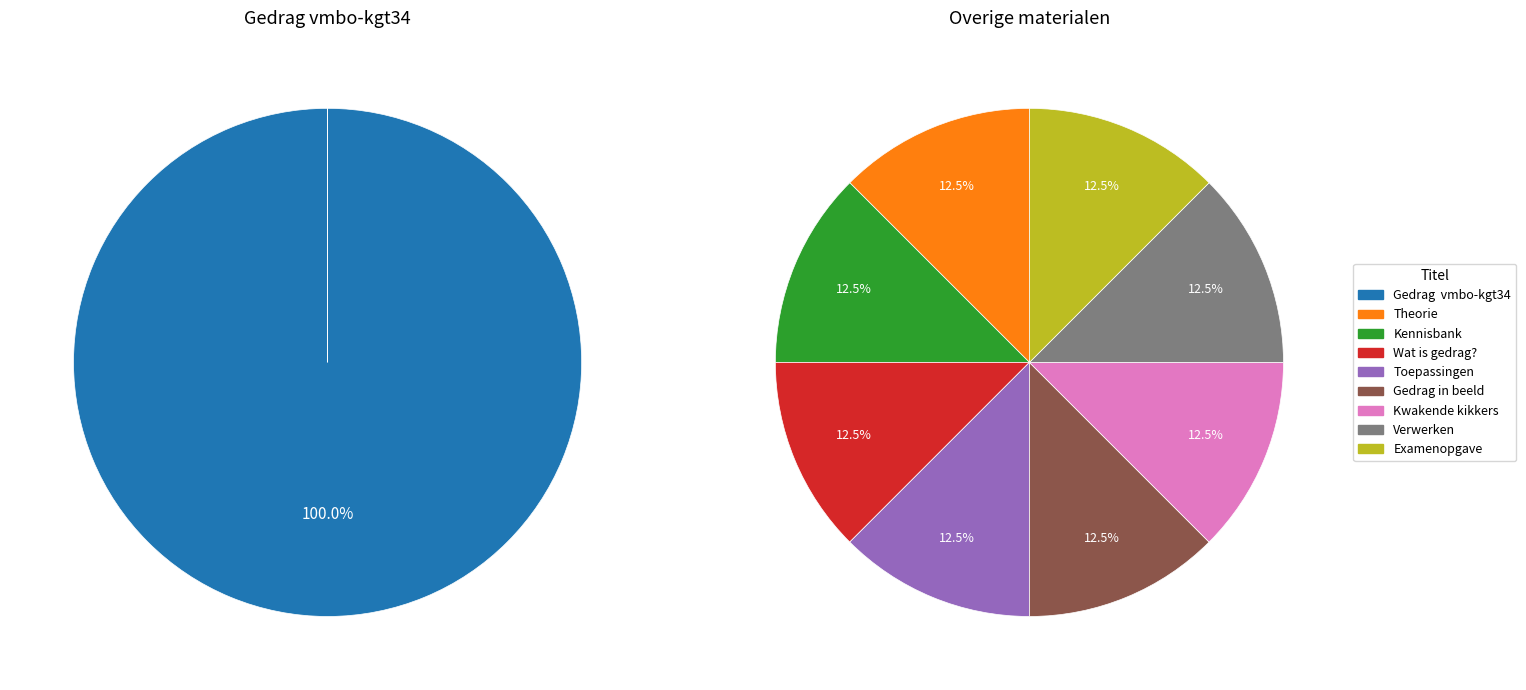

Which has a higher value, Kennisbank or Gedrag in beeld?

Gedrag in beeld